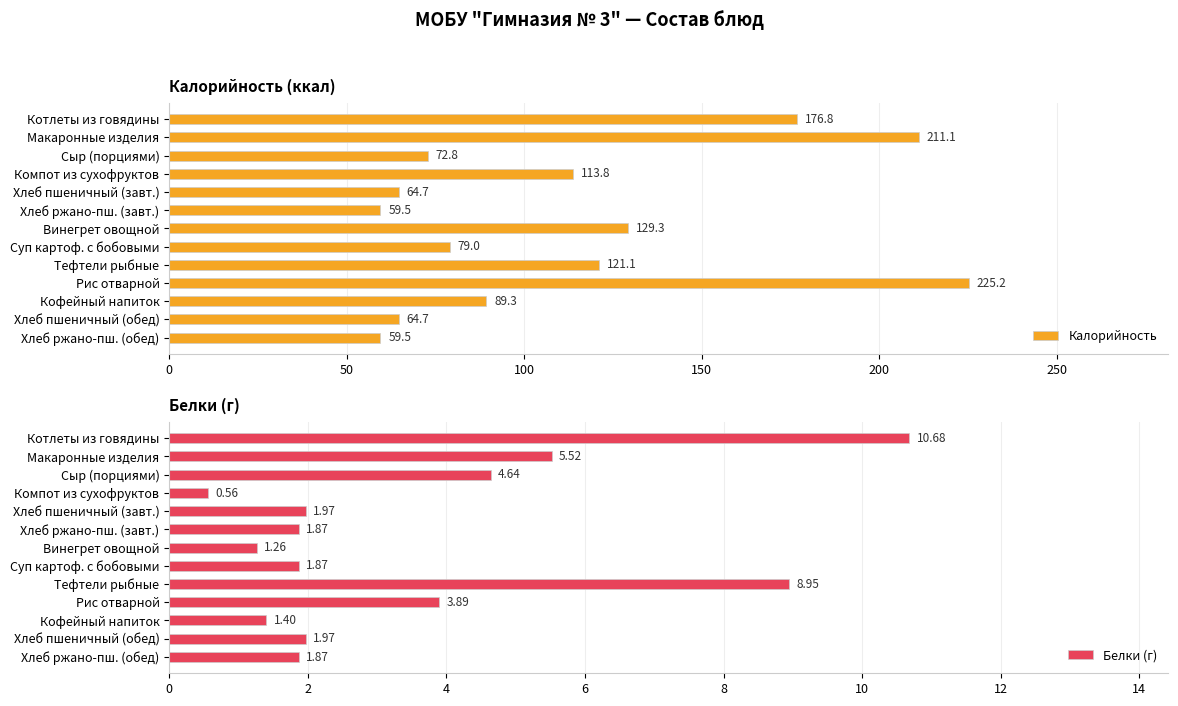

What is the average value of the Калорийность series?

112.8